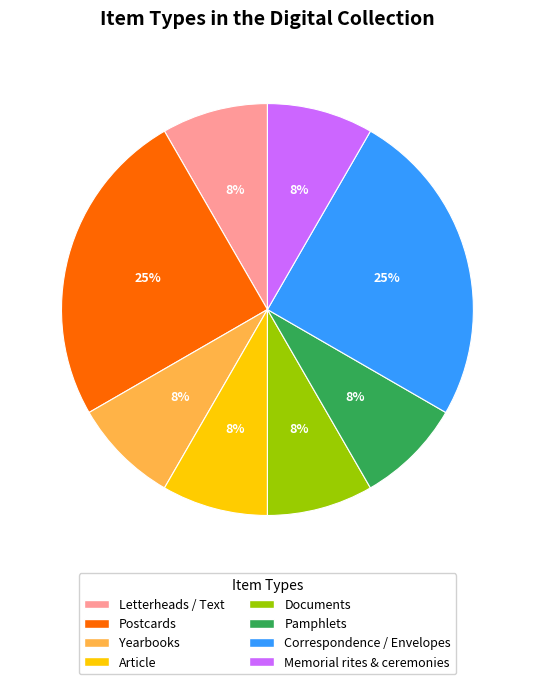

Which has a higher value, Article or Correspondence / Envelopes?

Correspondence / Envelopes